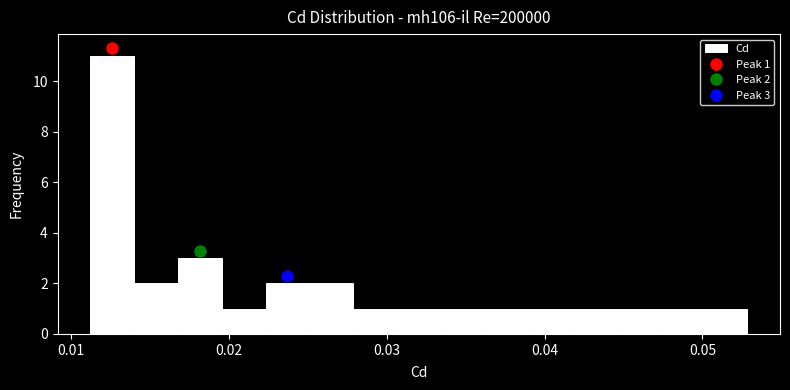

Read against the x-axis, roughly where is the centre of the tallest bar?

0.013